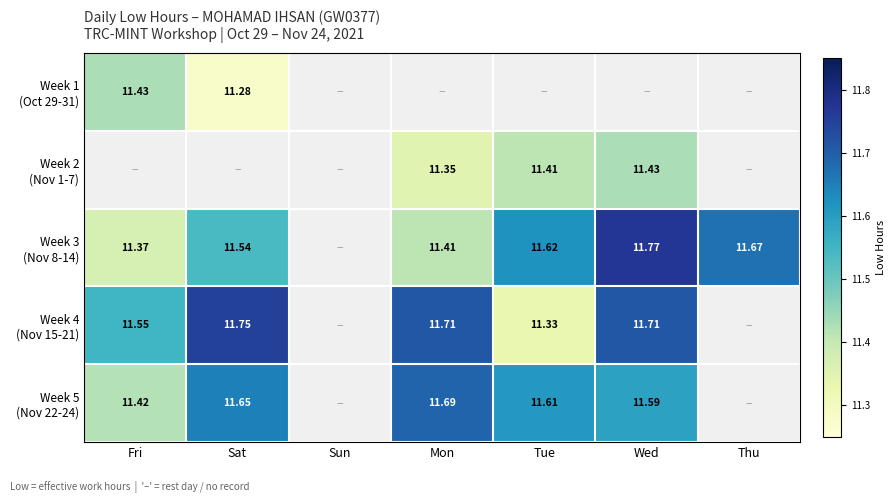

Is the value of Week 2 (Nov 1-7) at Wed greater than the value of Week 4 (Nov 15-21) at Thu?

No